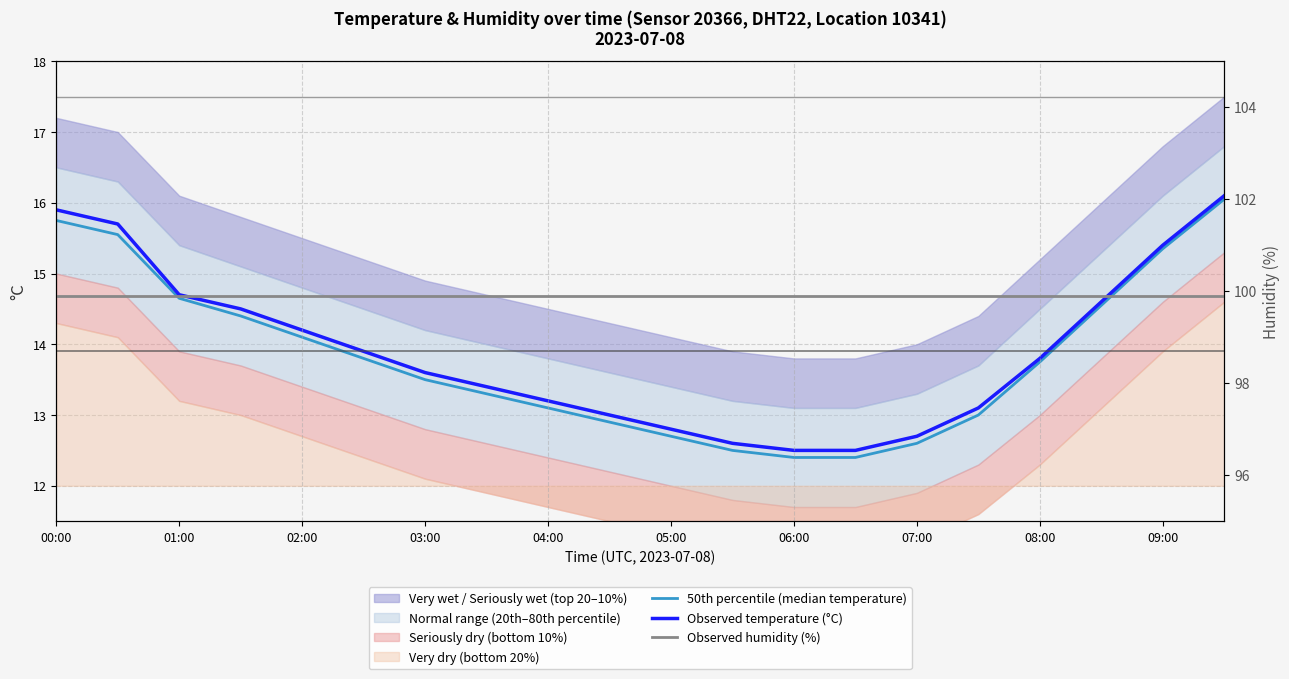

Which series has the largest total across all categories?

Observed humidity (%)